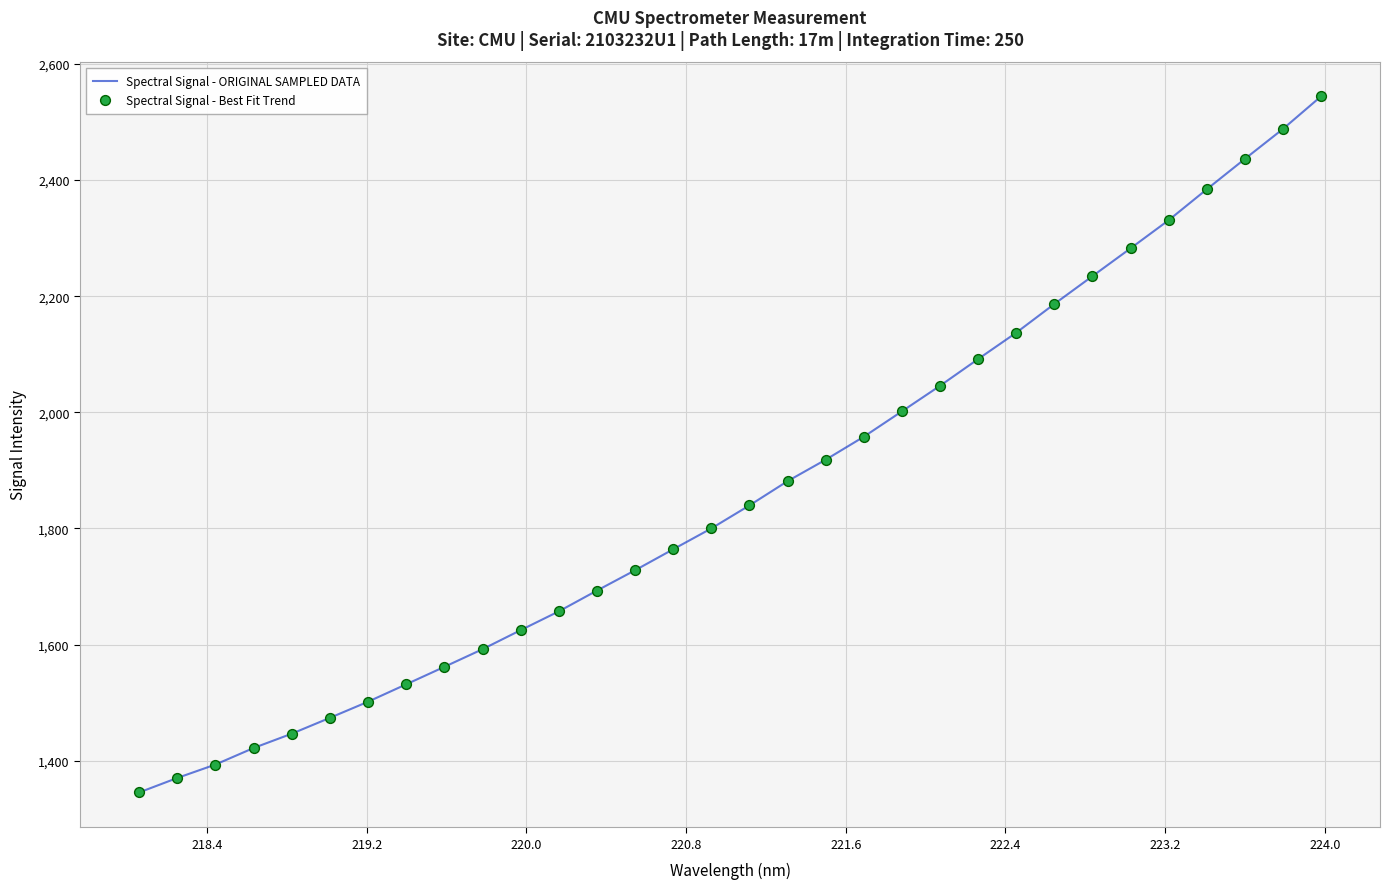

What is the greatest value displayed?

2543.9